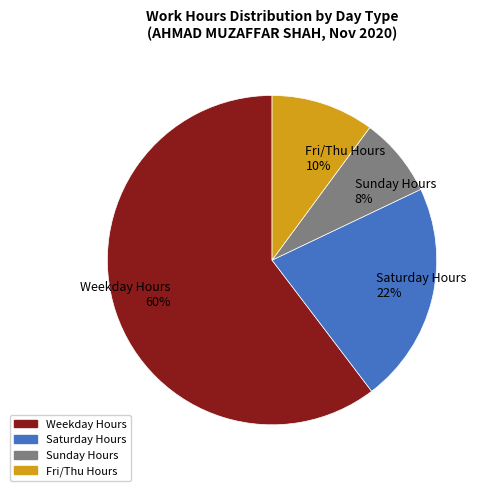

Is Sunday Hours the majority of the pie?

No